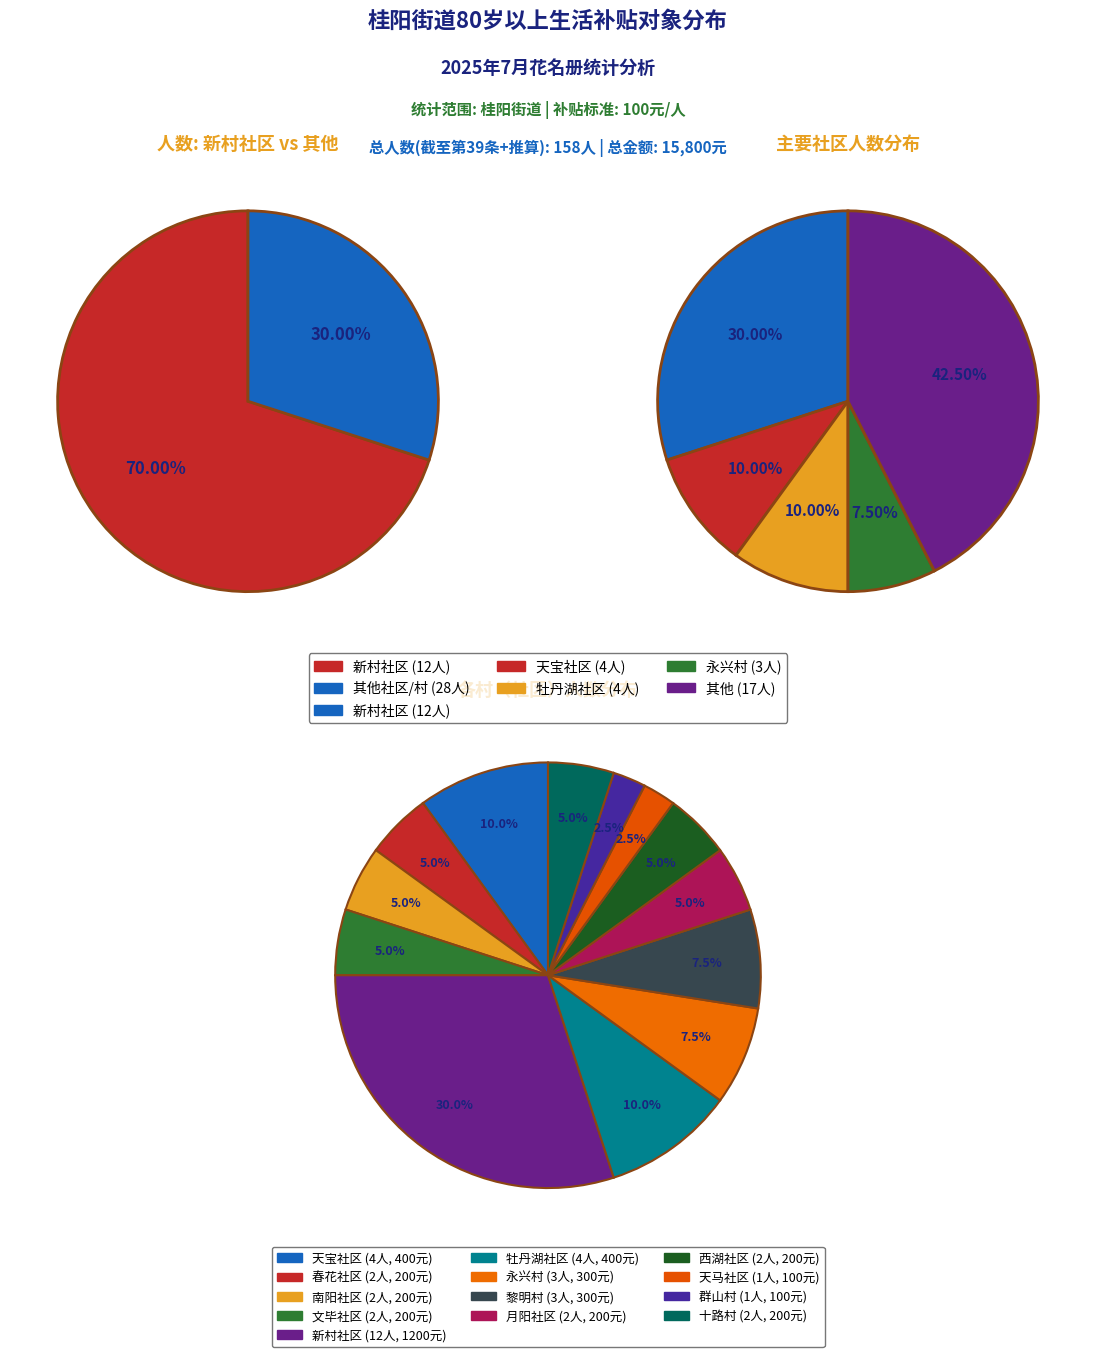

Which category has the biggest portion of the pie?

新村社区